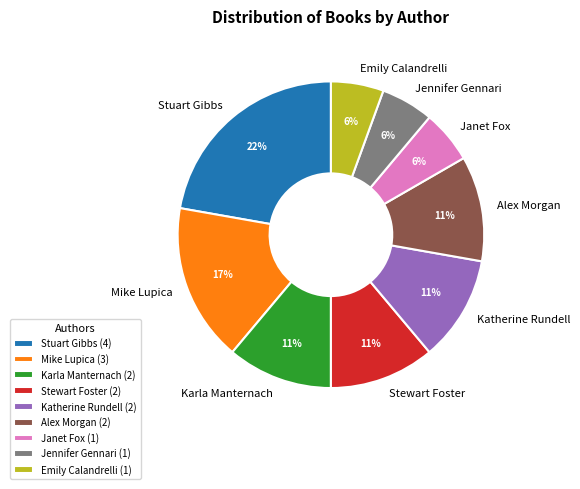

Does Alex Morgan account for over 50% of the chart?

No